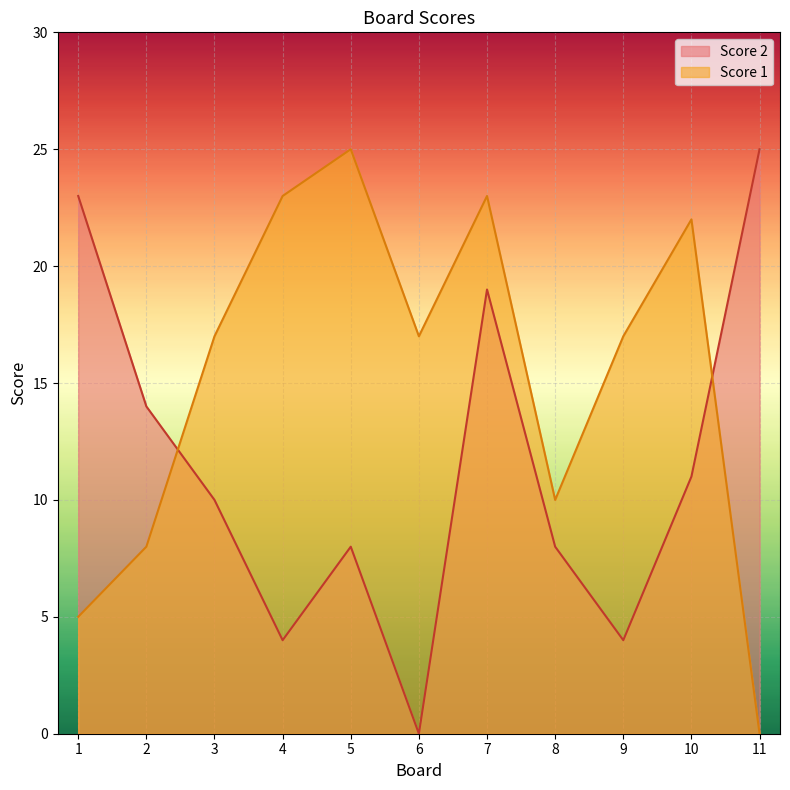

Where is Score 2 nearest to the value 12?

10